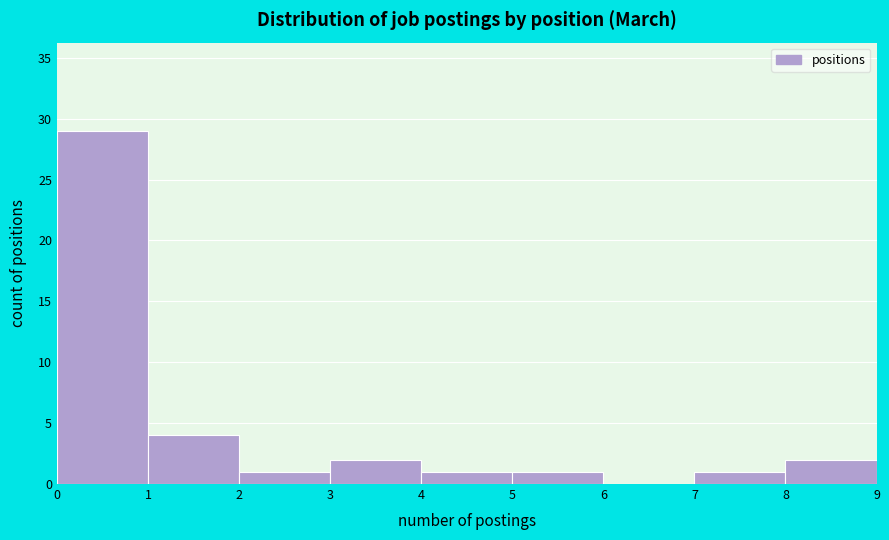

Reading left to right, transcribe this chart: for each bar, give the range it covers on the x-axis and its height. The values are not printed on the chart, so give them approximately, as read against the axis.

0 to 1: 29
1 to 2: 4
2 to 3: 1
3 to 4: 2
4 to 5: 1
5 to 6: 1
6 to 7: 0
7 to 8: 1
8 to 9: 2